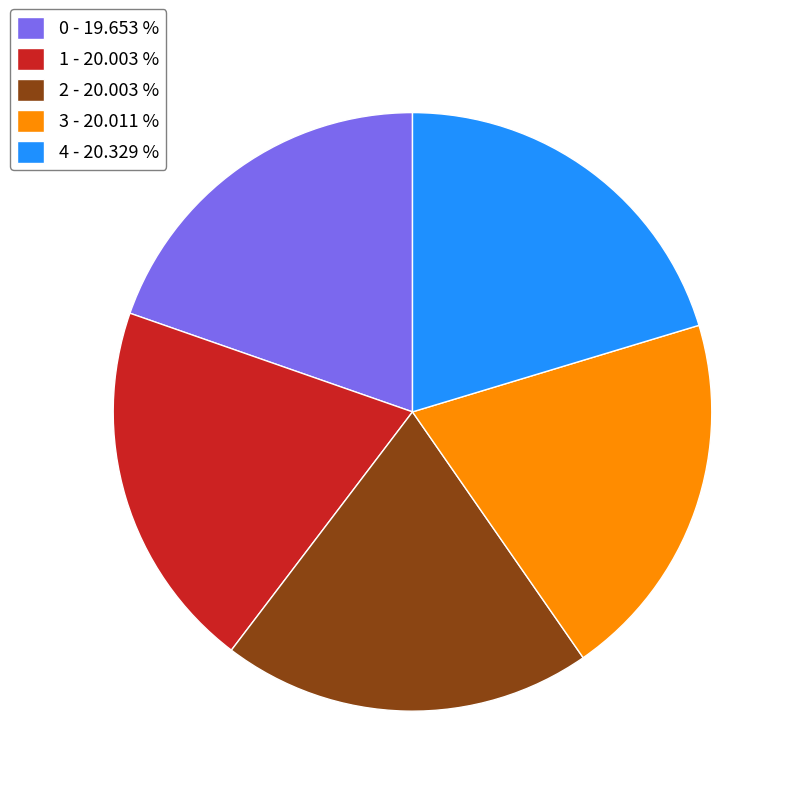

Approximately how many times larger is the value at 0 - 19.653 % compared to 1 - 20.003 %?

1.0